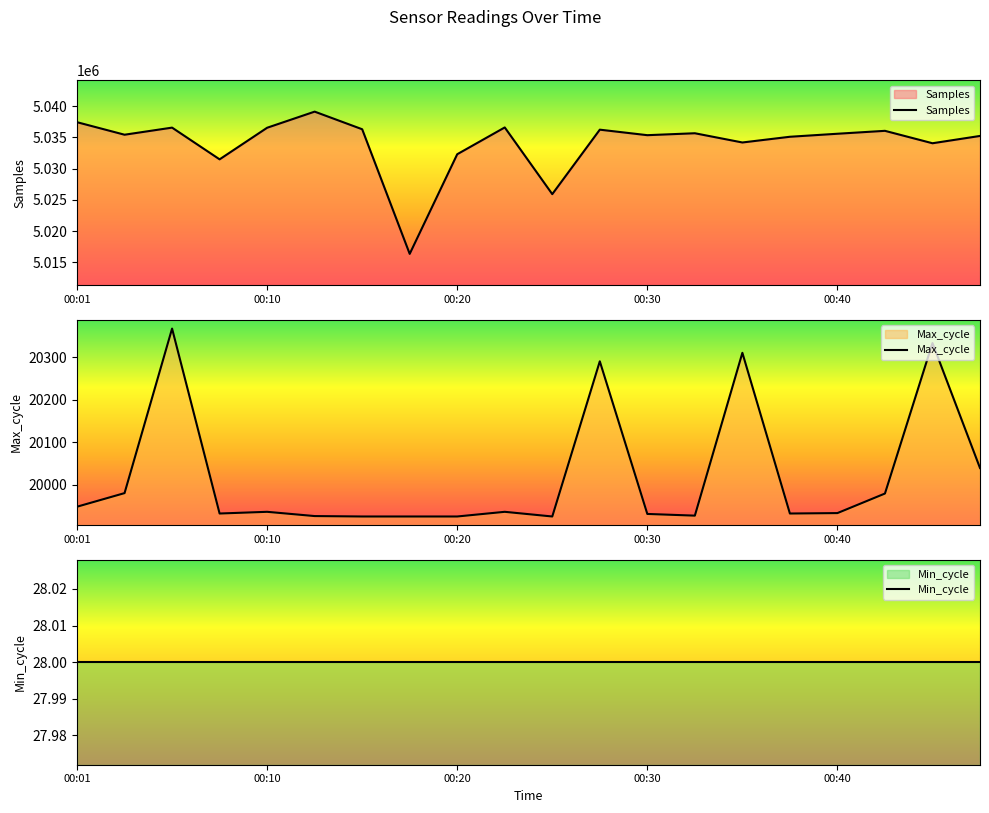

Reading left to right, list all the values displayed in this chart.

Samples: 5037442	5035436	5036573	5031492	5036552	5039133	5036313	5016354	5032312	5036602	5025921	5036245	5035362	5035672	5034193	5035109	5035592	5036059	5034070	5035240
Max_cycle: 19948	19980	20367	19932	19936	19926	19925	19925	19925	19936	19925	20290	19931	19927	20310	19932	19933	19979	20333	20039
Min_cycle: 28	28	28	28	28	28	28	28	28	28	28	28	28	28	28	28	28	28	28	28